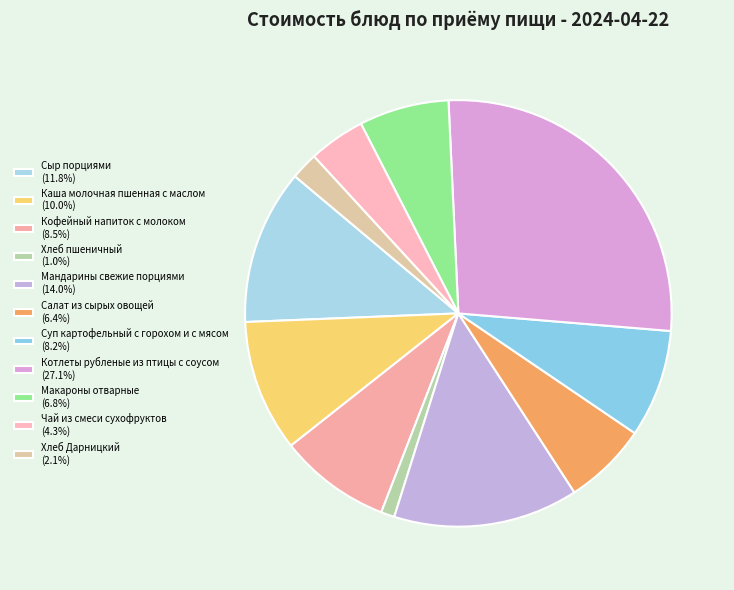

Count the number of slices in the pie.

11